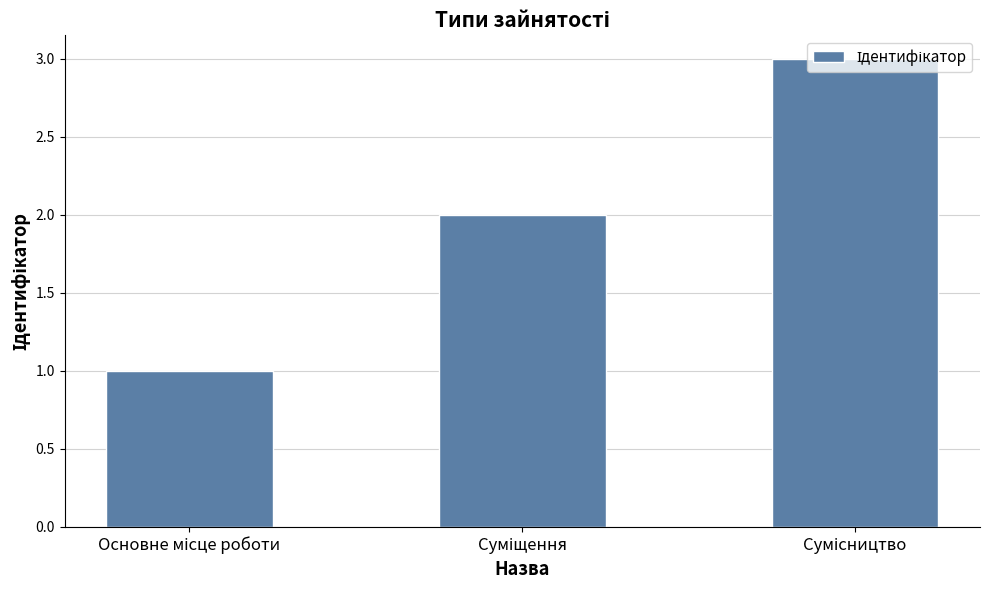

What is the maximum value shown in the chart?

3